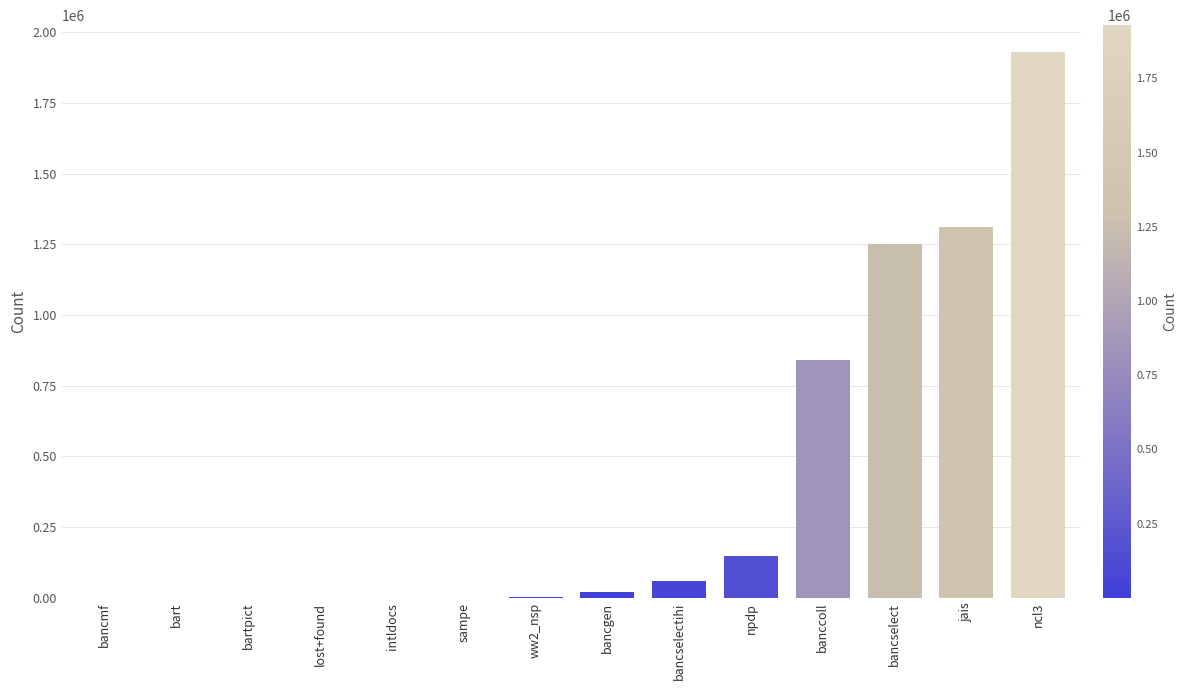

Between bancmf and banccoll, which is larger?

banccoll